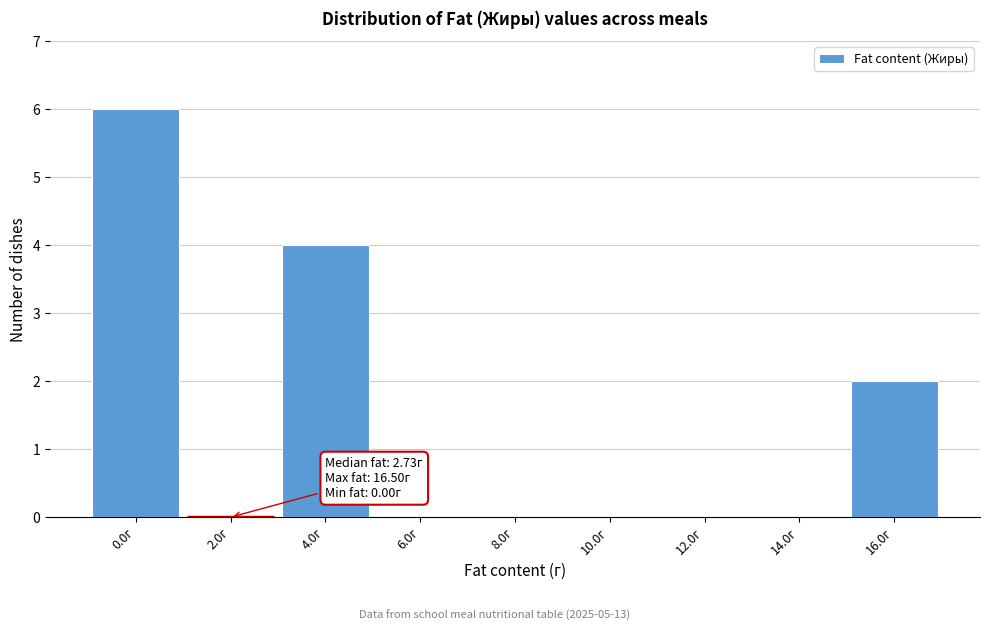

Reading left to right, extract all data points from this chart.

0.0г=6	2.0г=0	4.0г=4	6.0г=0	8.0г=0	10.0г=0	12.0г=0	14.0г=0	16.0г=2